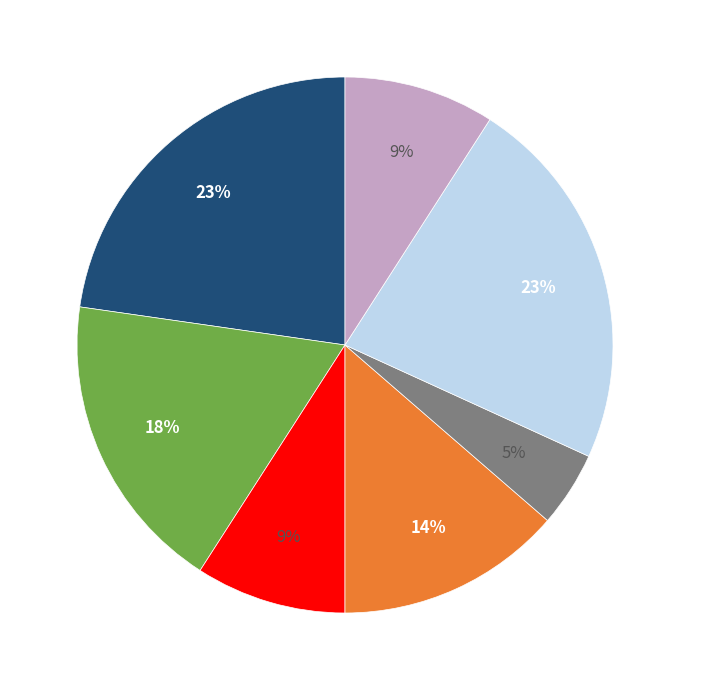

Is there any slice that represents more than half of the pie?

No